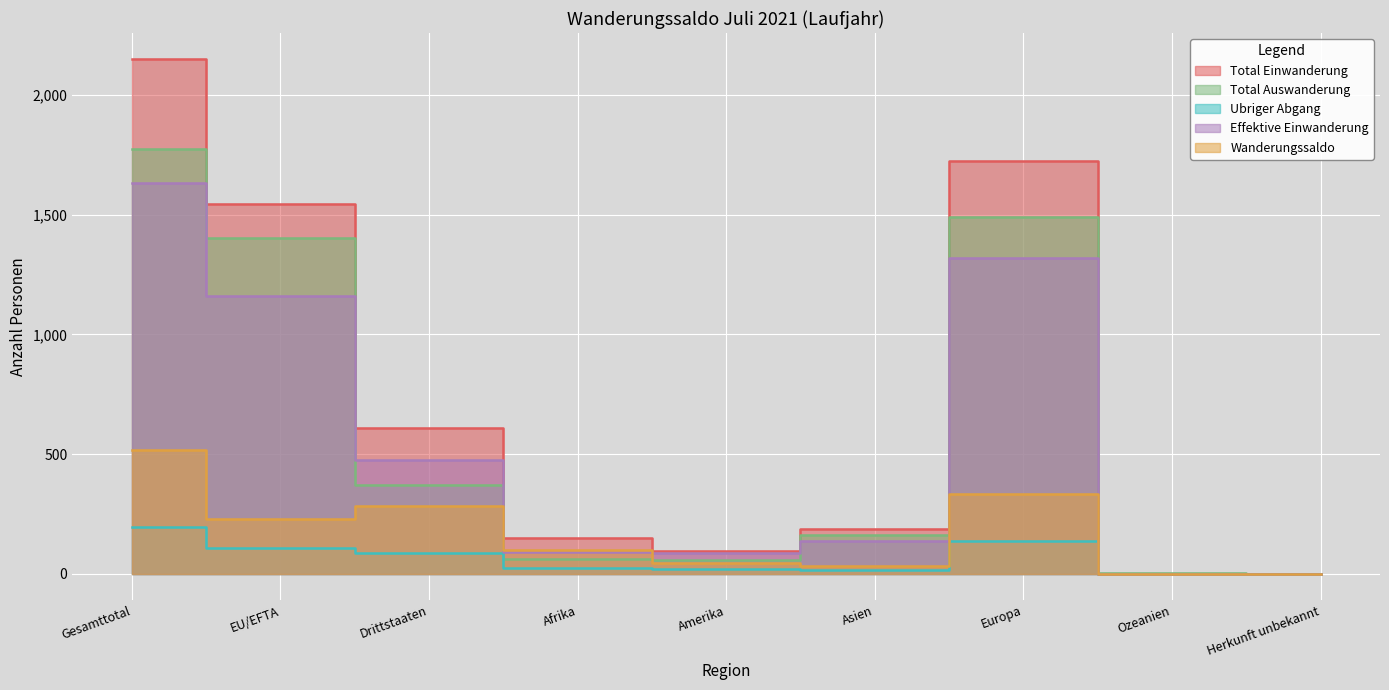

The value of Effektive Einwanderung at Asien is 137. True or false?

True